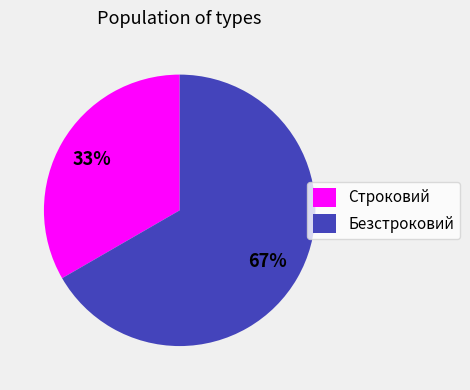

Does Строковий represent more than half of the total?

No